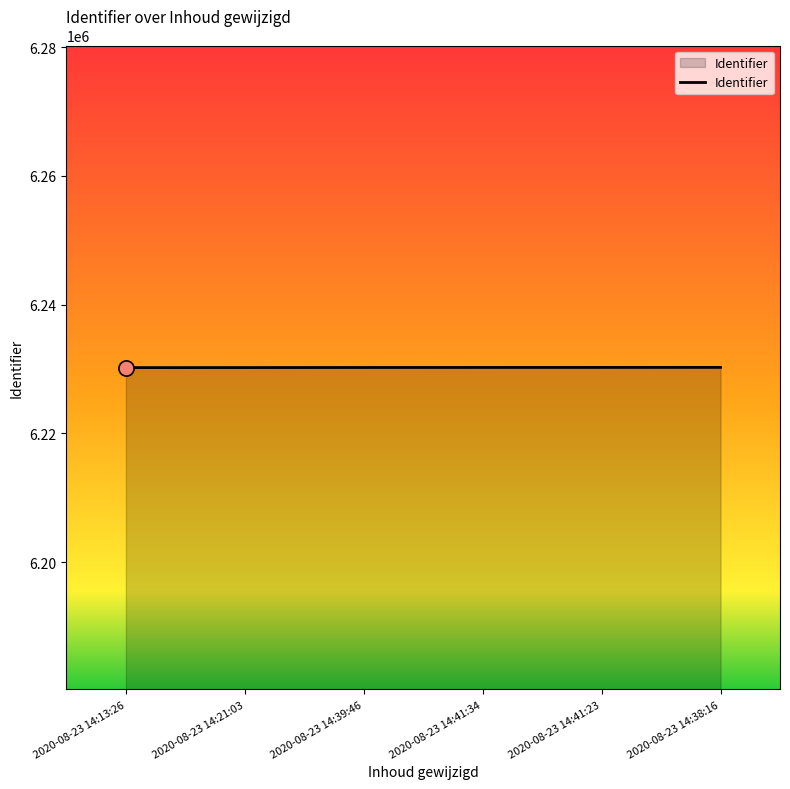

Approximately how many times larger is the value at 2020-08-23 14:13:26 compared to 2020-08-23 14:39:46?

1.0